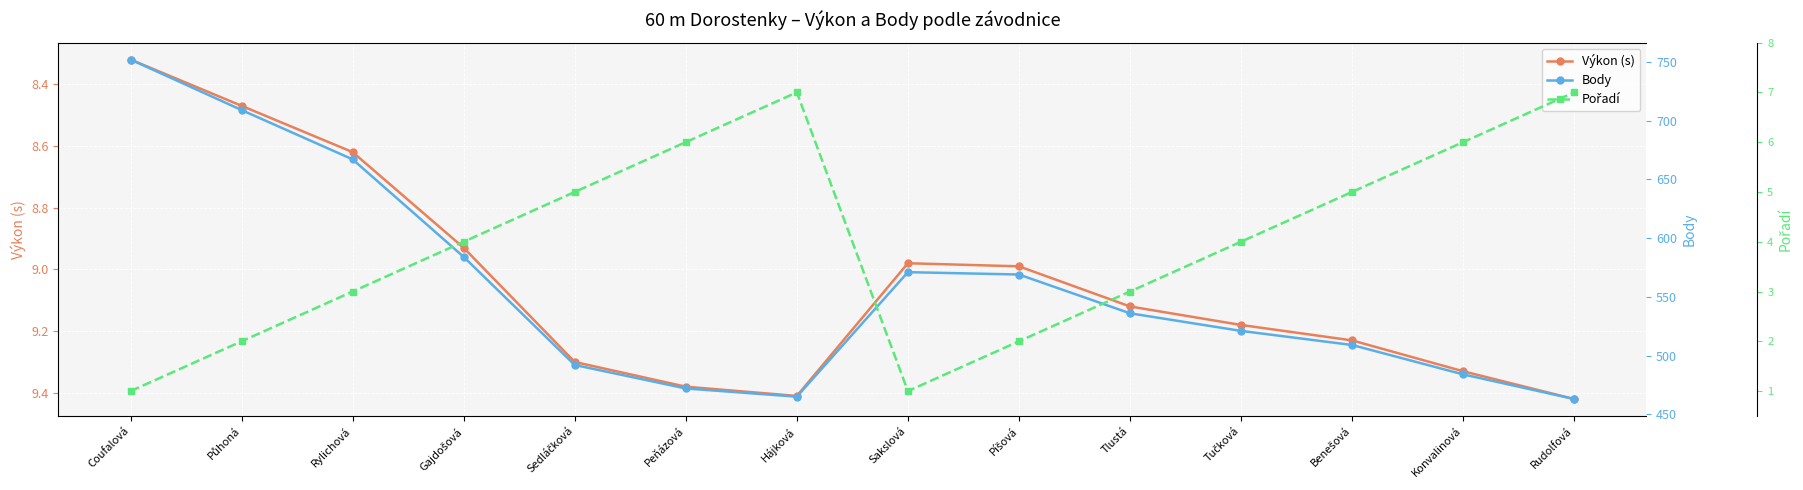

At which category does Pořadí reach its first local peak?

Hájková